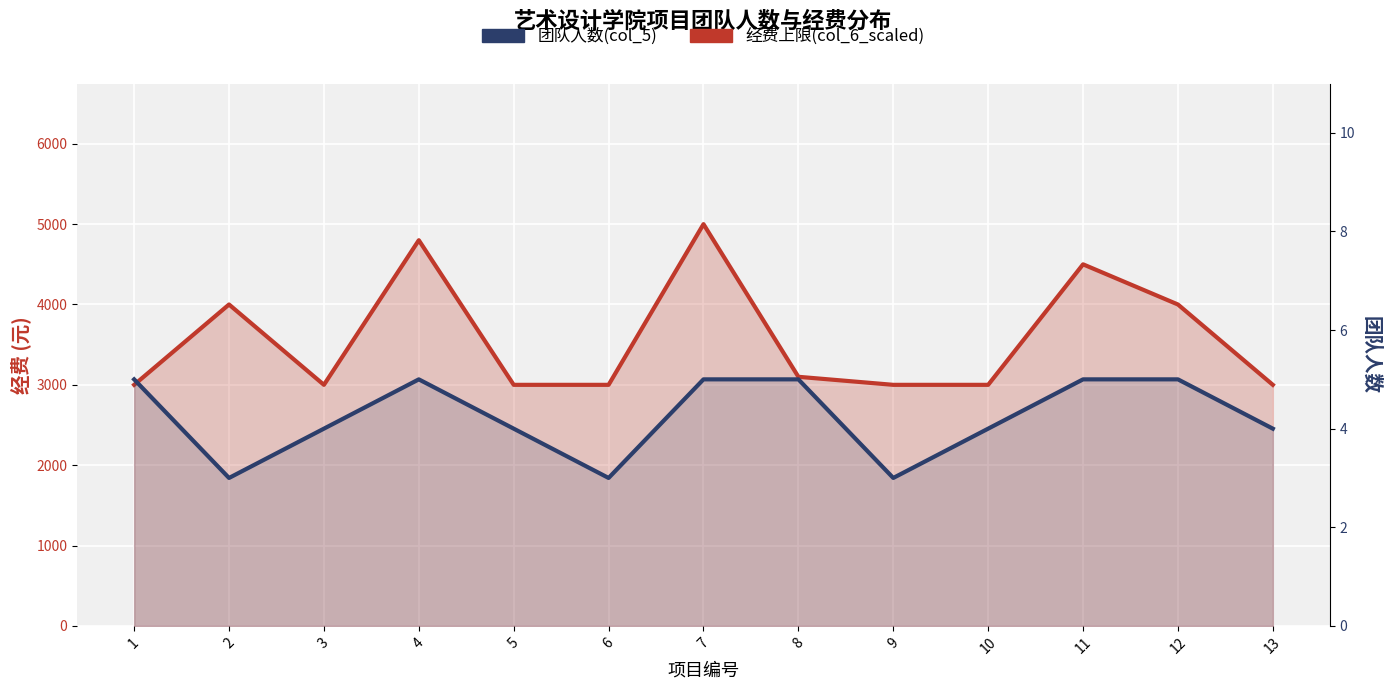

True or false: 团队人数(col_5) has more than 1 interior local peaks.

False